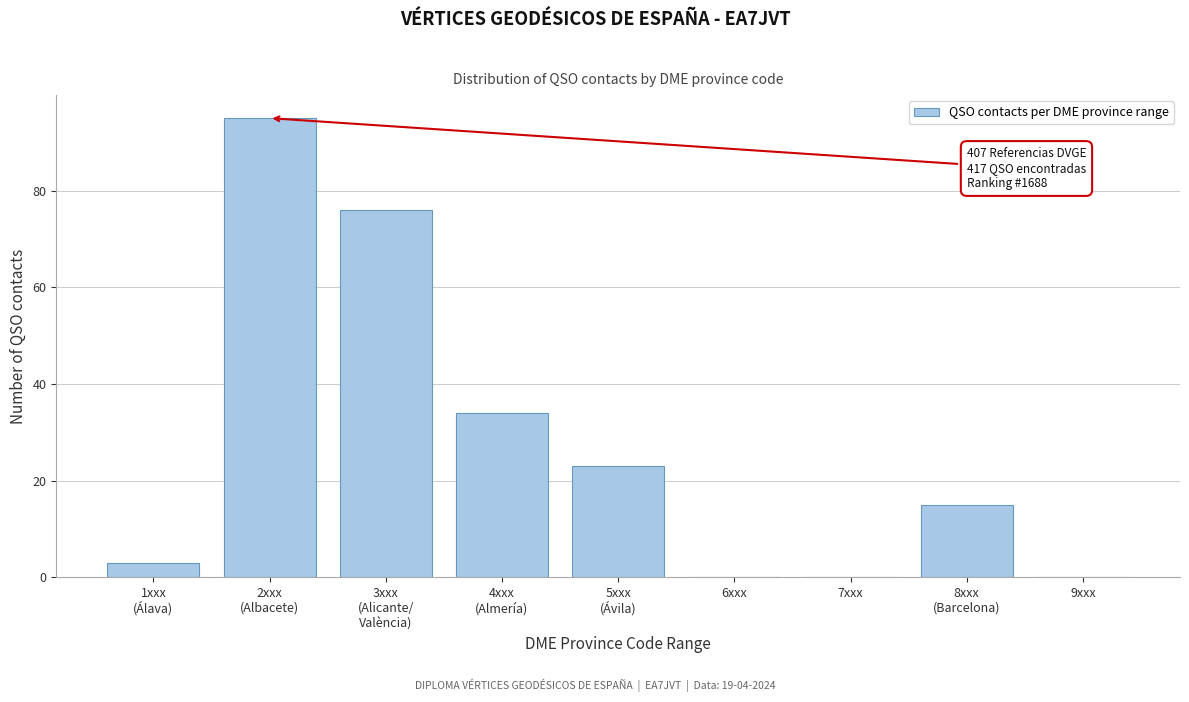

The value at 6xxx is 0. True or false?

True